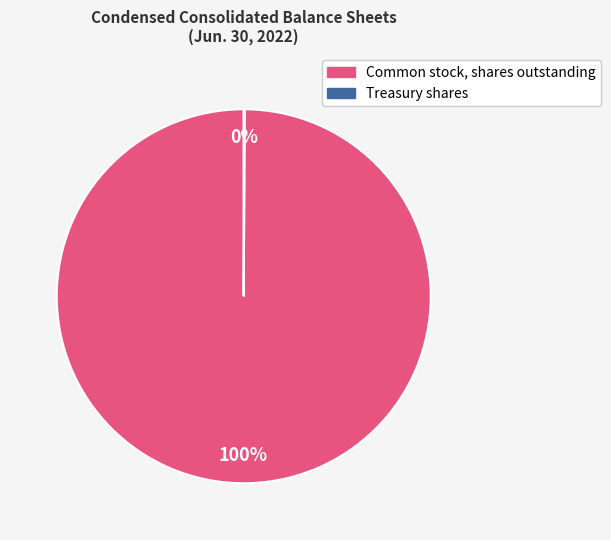

Which slice is the largest?

Common stock, shares outstanding